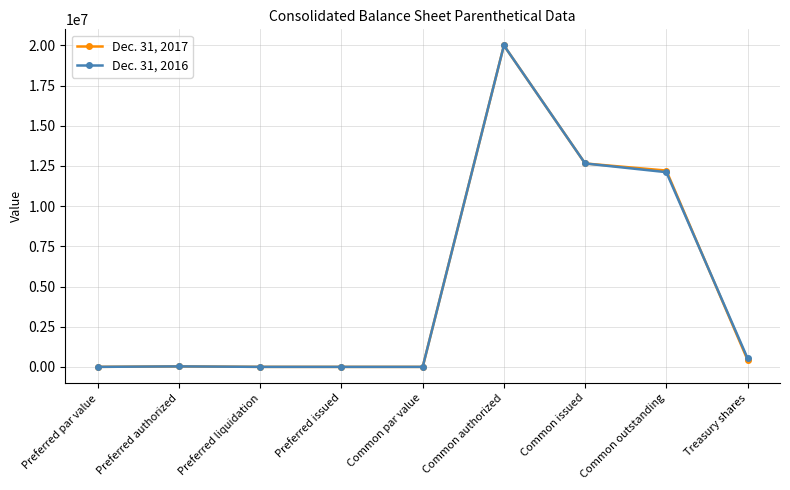

What position from the right is Preferred liquidation?

7